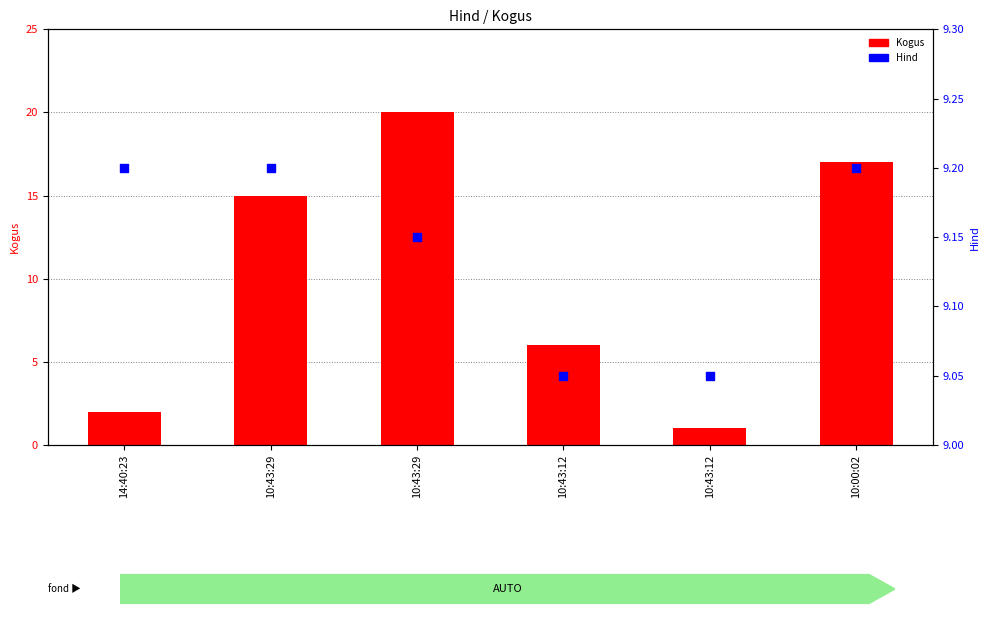

Which series has the largest total across all categories?

Kogus